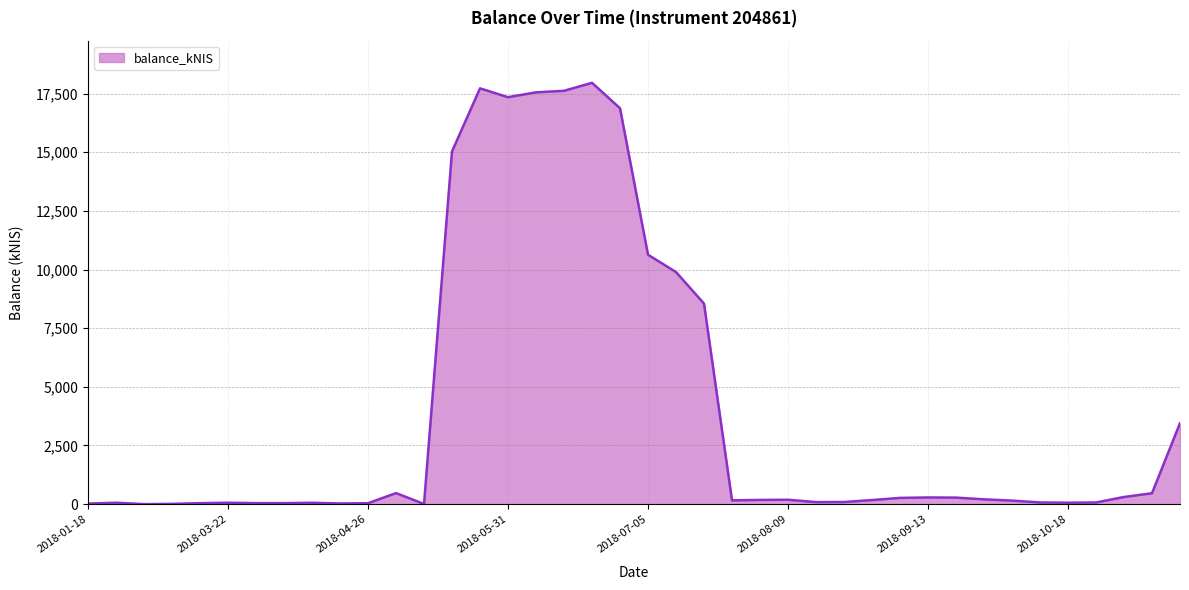

What is the maximum value shown in the chart?

17961.3